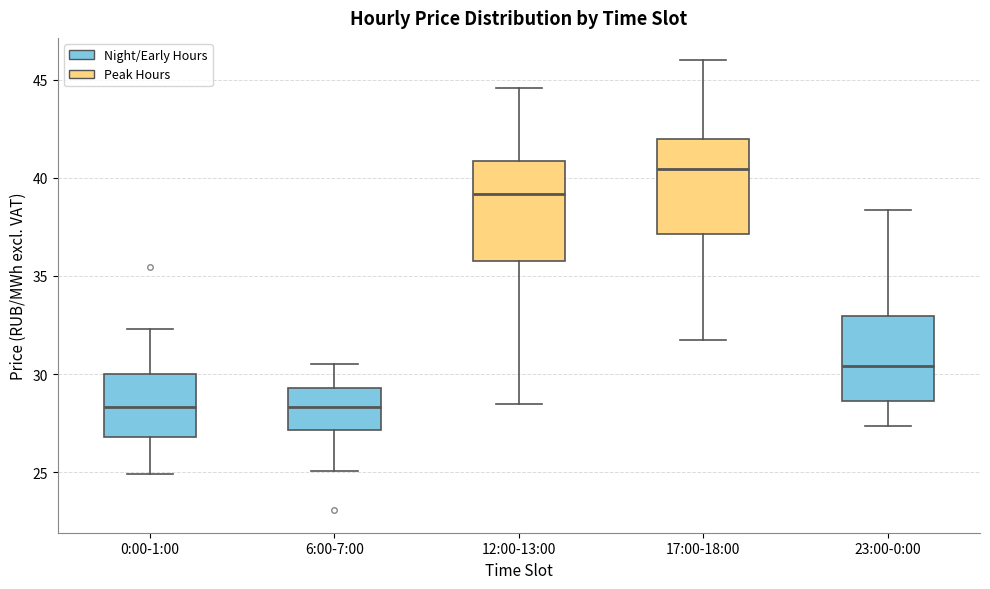

Reading left to right, transcribe this box plot: for each box, give where its median line is, the range the box spans, and where its two whiskers end, as read against the y-axis. The values are not printed on the chart, so give them approximately, as read against the axis.

0:00-1:00: median 28.5, box 27.0 to 30.0, whiskers 25.0 to 32.5
6:00-7:00: median 28.5, box 27.0 to 29.5, whiskers 25.0 to 30.5
12:00-13:00: median 39.0, box 36.0 to 41.0, whiskers 28.5 to 44.5
17:00-18:00: median 40.5, box 37.0 to 42.0, whiskers 31.5 to 46.0
23:00-0:00: median 30.5, box 28.5 to 33.0, whiskers 27.5 to 38.5